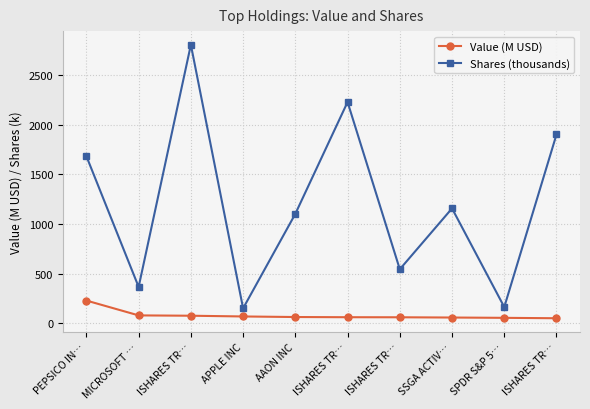

How many data points does each series have?

10